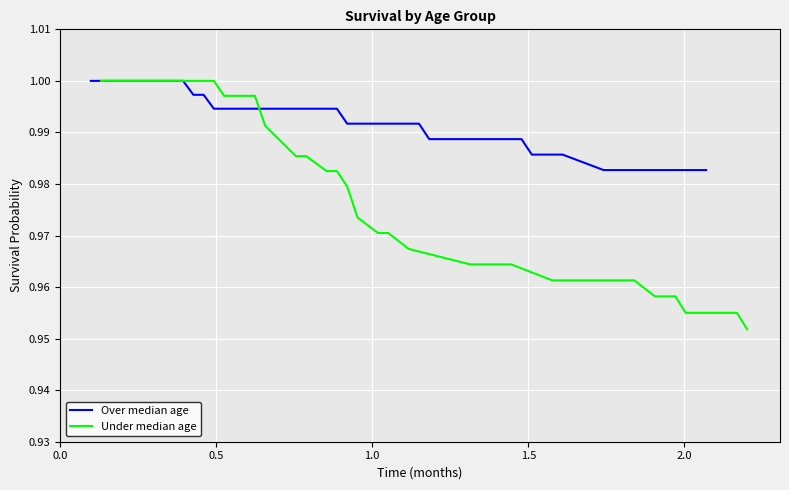

What is the greatest value displayed?

1.0